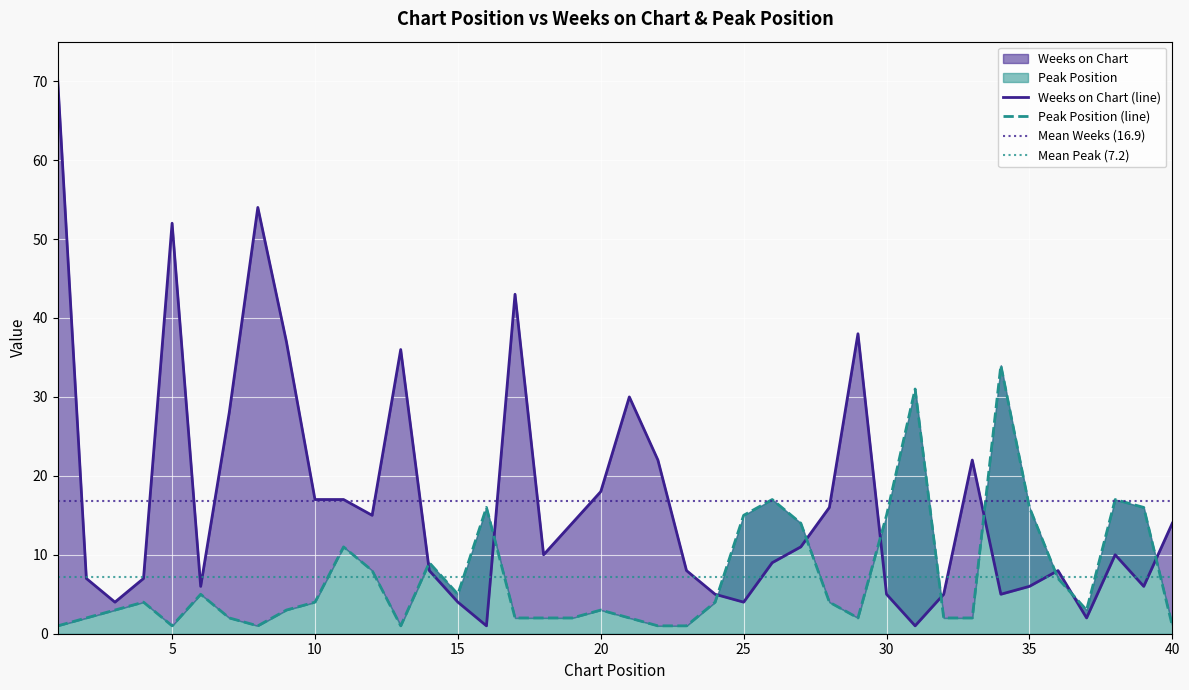

The value of Peak Position at 23 is 0. True or false?

False